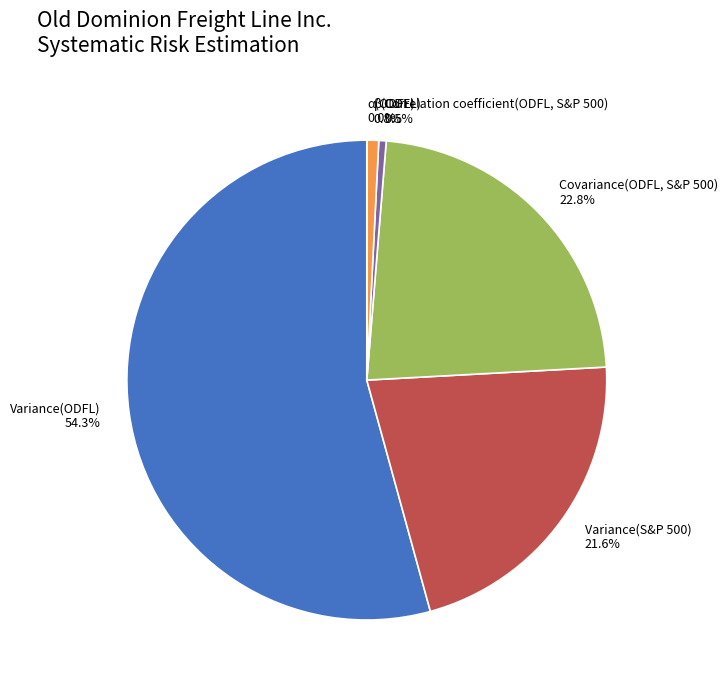

Is there a majority slice in this chart?

Yes